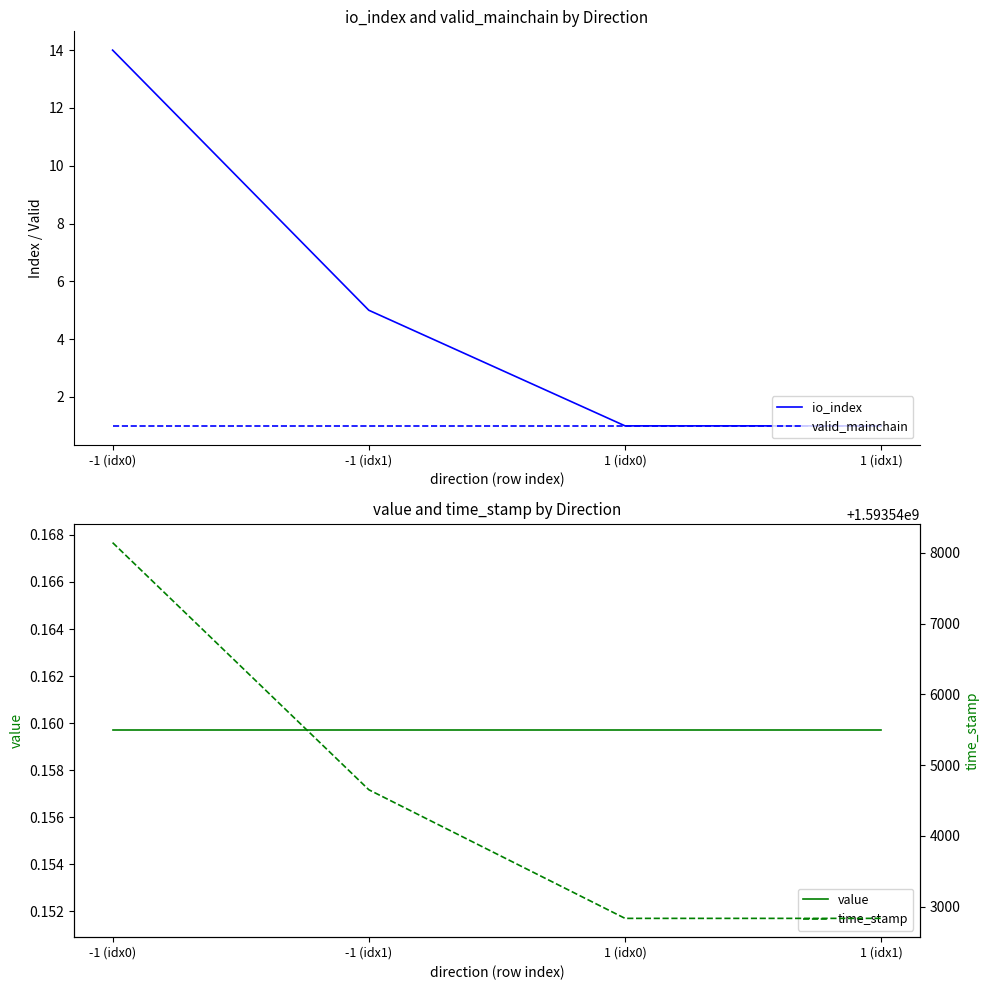

Reading right to left, list all the values displayed in this chart.

io_index: 1.0	1.0	5.0	14.0
valid_mainchain: 1.0	1.0	1.0	1.0
value: 0.2	0.2	0.2	0.2
time_stamp: 1593542835.0	1593542835.0	1593544653.0	1593548146.0